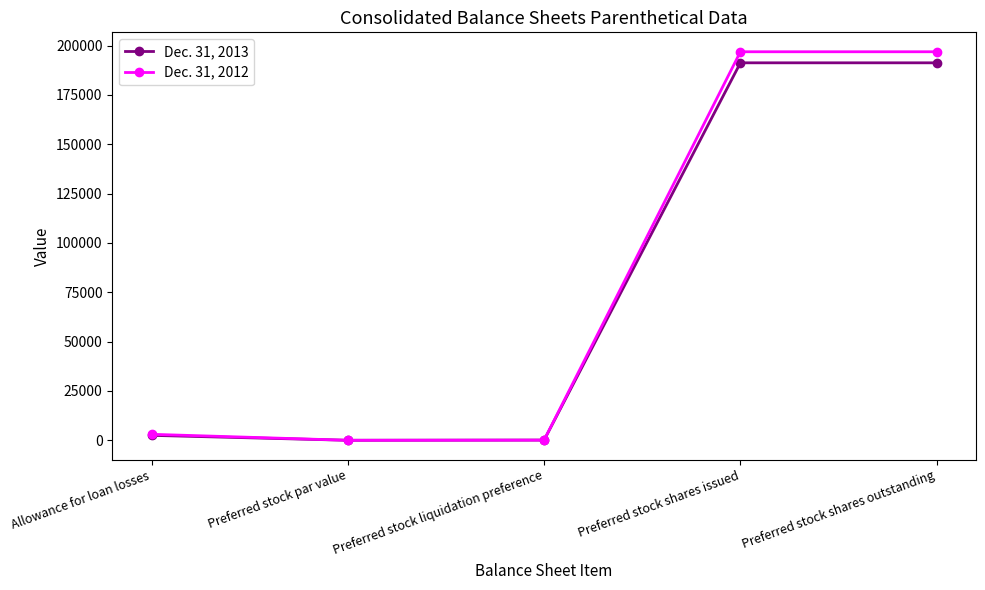

What is the value of the Dec. 31, 2012 point at the 2nd from the left?

1